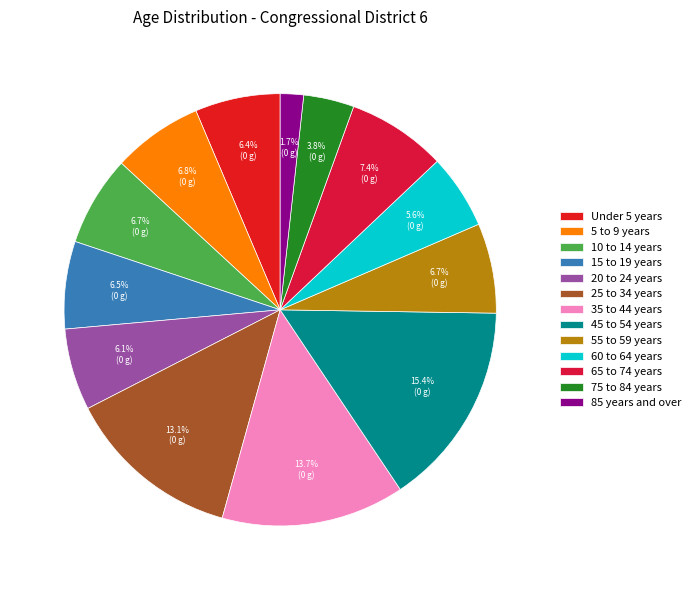

Combined, what portion of the pie is 55 to 59 years and 20 to 24 years?

12.8%